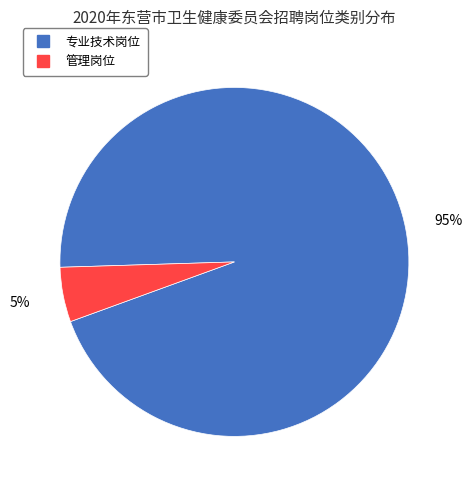

Combined, do 管理岗位 and 专业技术岗位 account for over 50%?

Yes